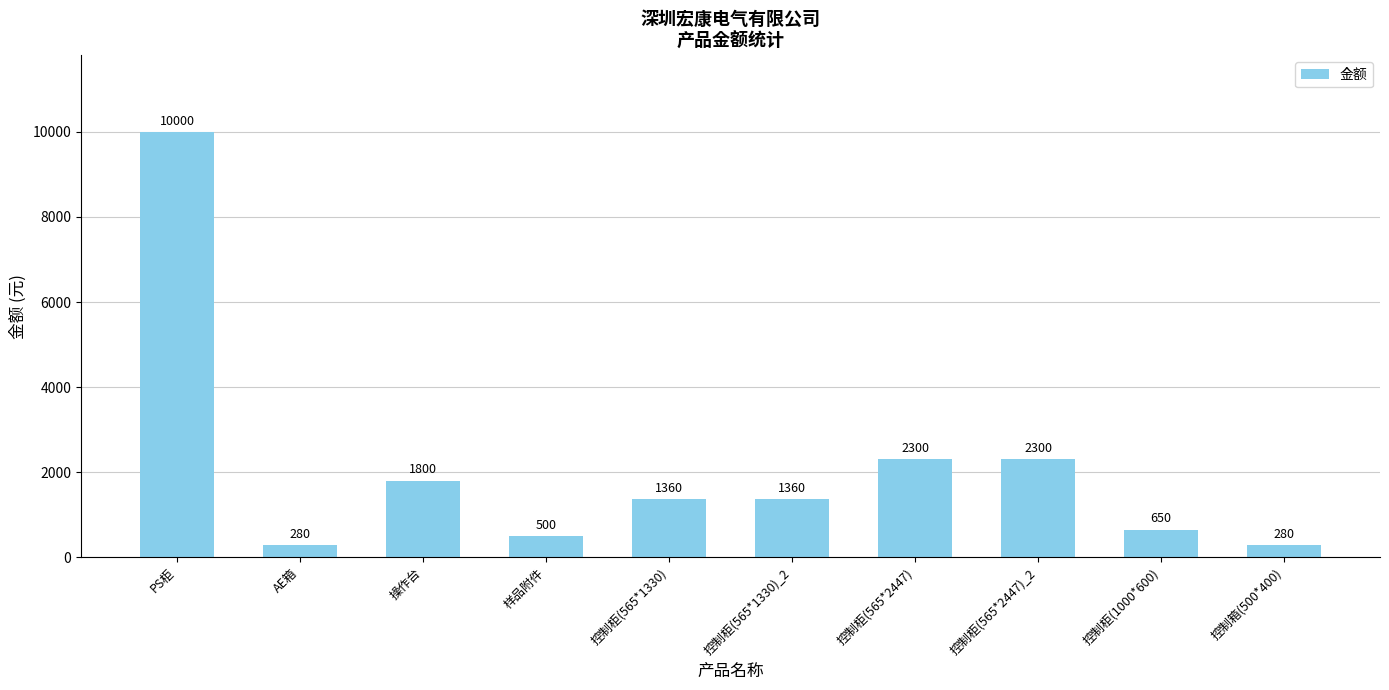

What is the sum of all values?

20830